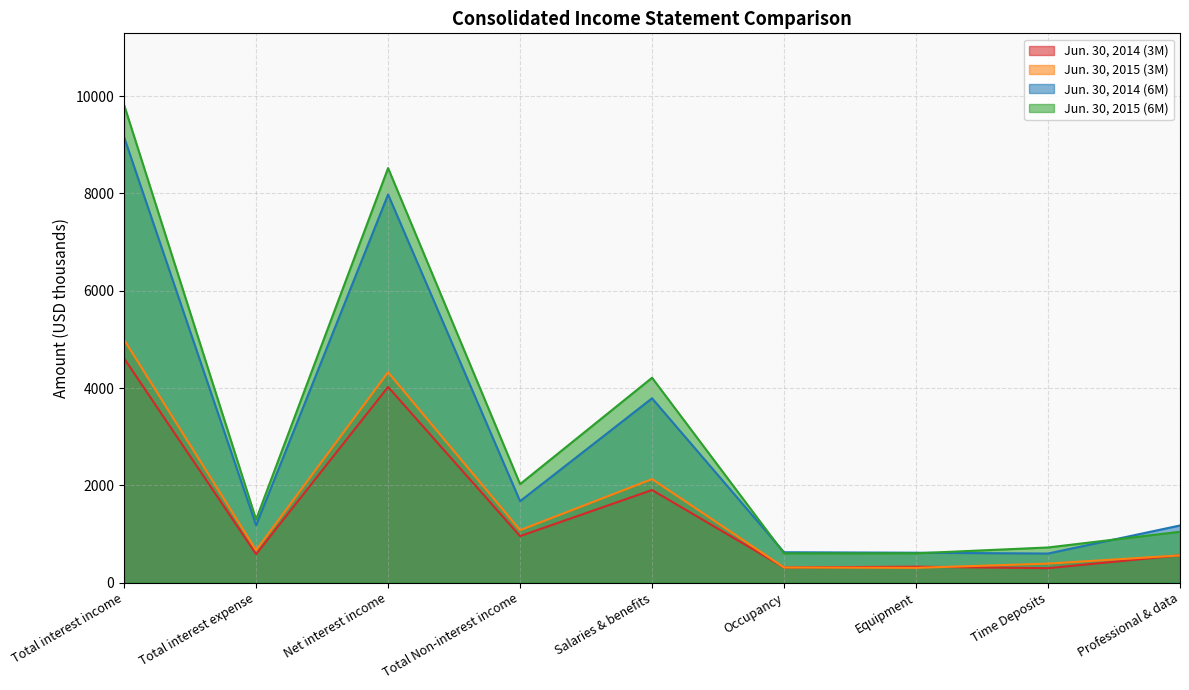

The Jun. 30, 2015 (3M) series shows 4991 at Total interest income. True or false?

True